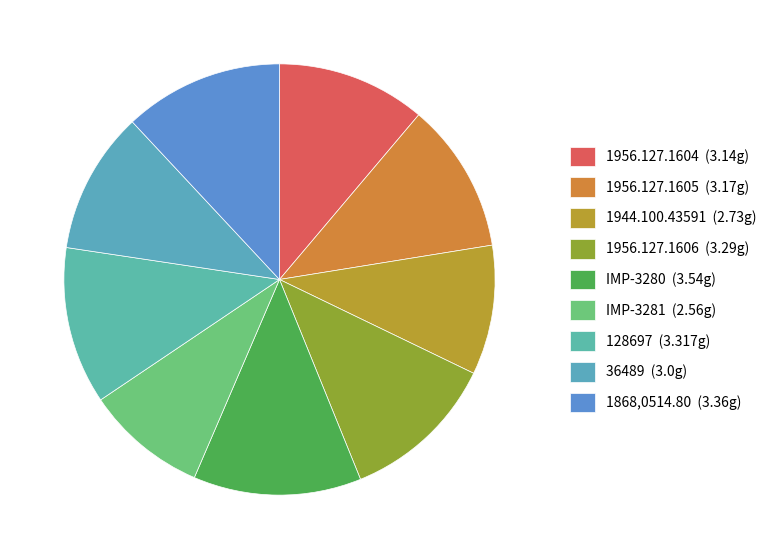

Count the number of slices in the pie.

9